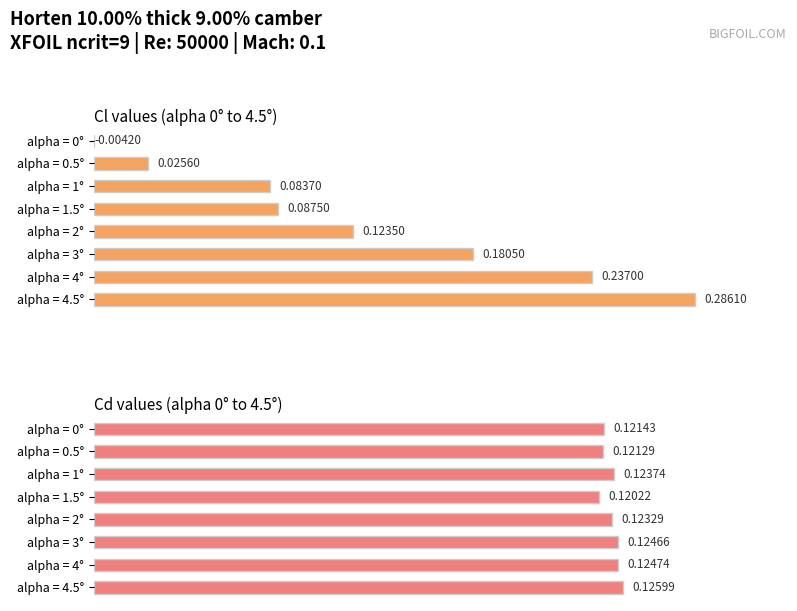

How many categories are shown in the chart?

8